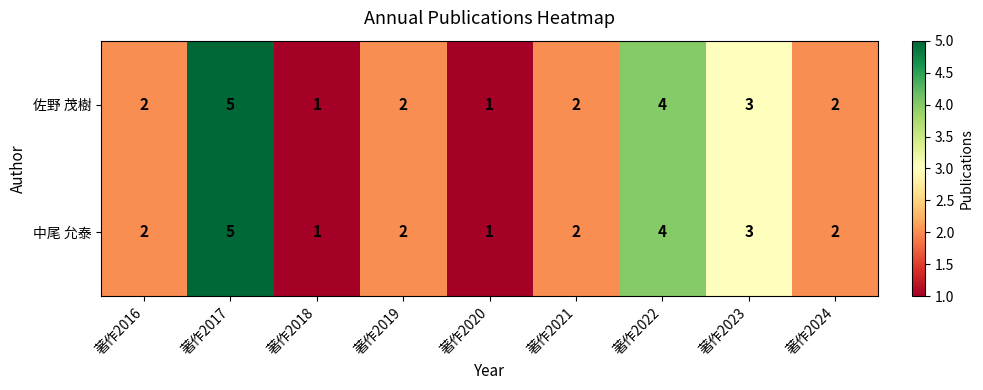

Count the 中尾 允泰 values in the range 2 to 3.

5